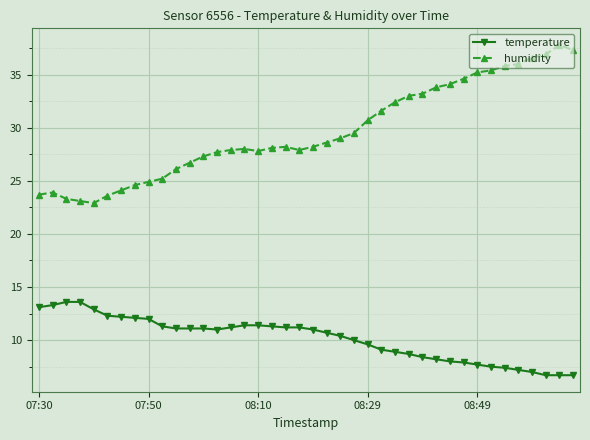

List the series in order of their peak value, highest first.

humidity, temperature